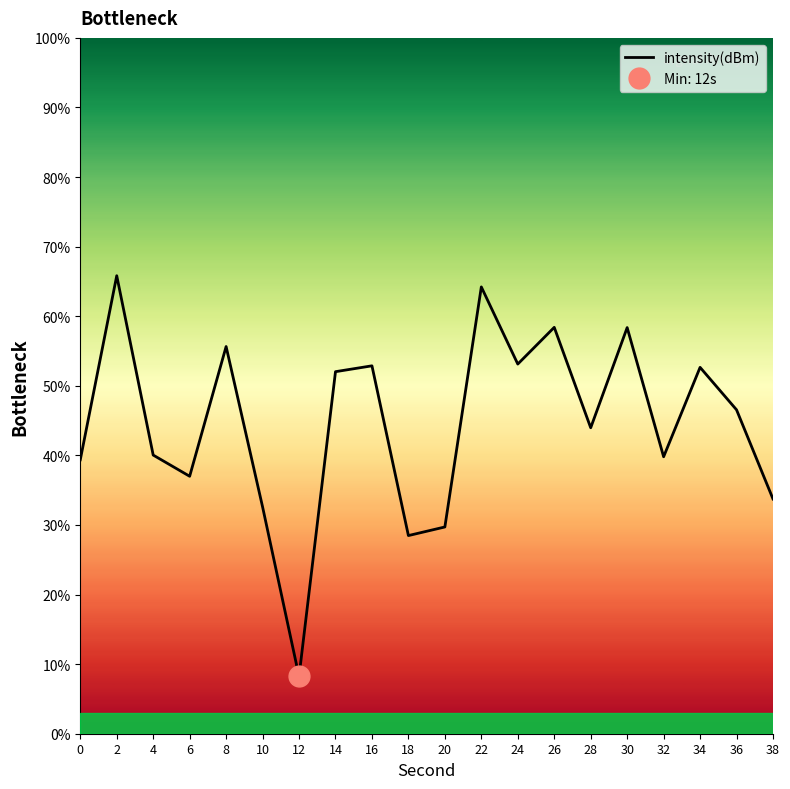

The value at 14 is 52.0. True or false?

True